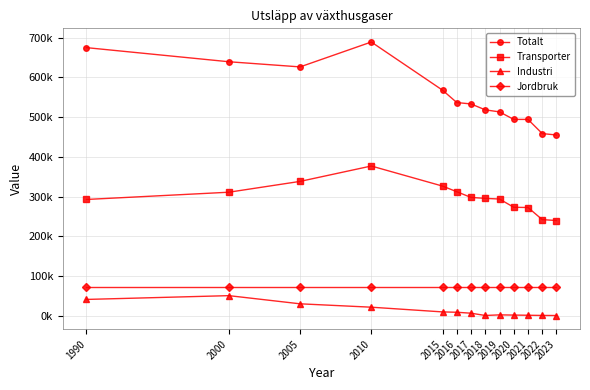

True or false: Industri and Totalt cross at least once.

False